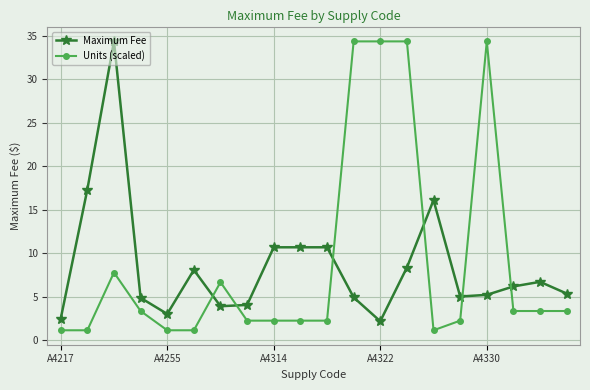

Which series has the largest total across all categories?

Units (scaled)